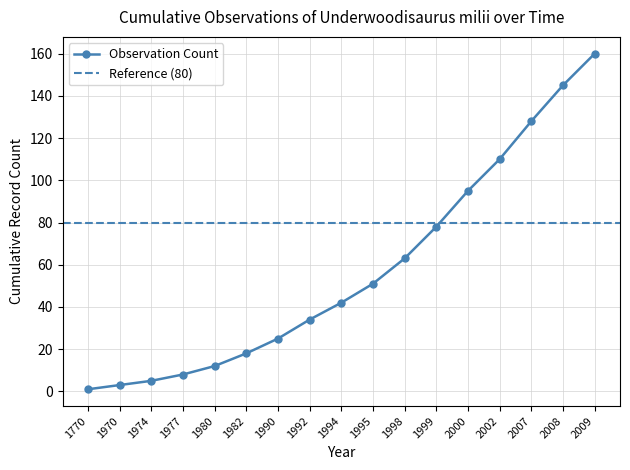

List the labels in order of value, smallest first.

1770, 1970, 1974, 1977, 1980, 1982, 1990, 1992, 1994, 1995, 1998, 1999, 2000, 2002, 2007, 2008, 2009